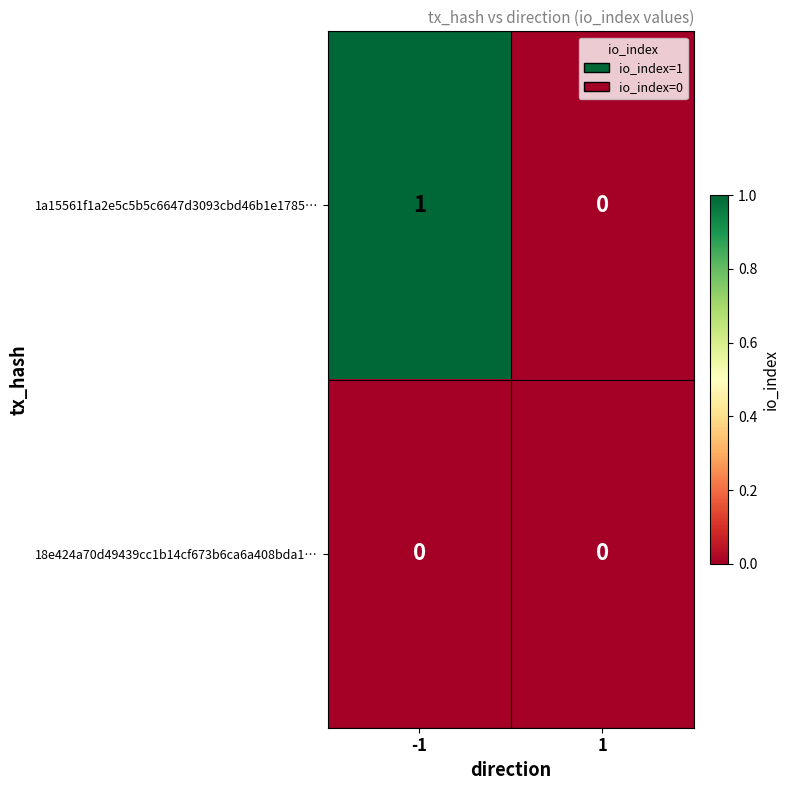

What is the difference between the highest and lowest values at -1?

1